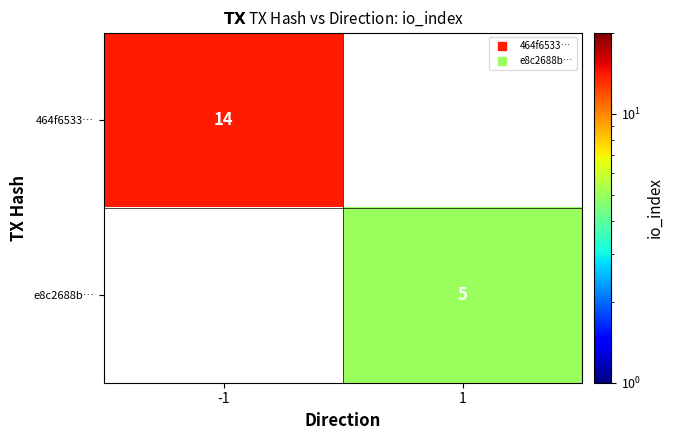

Is the value of e8c2688b… at 1 greater than the value of 464f6533… at 1?

No